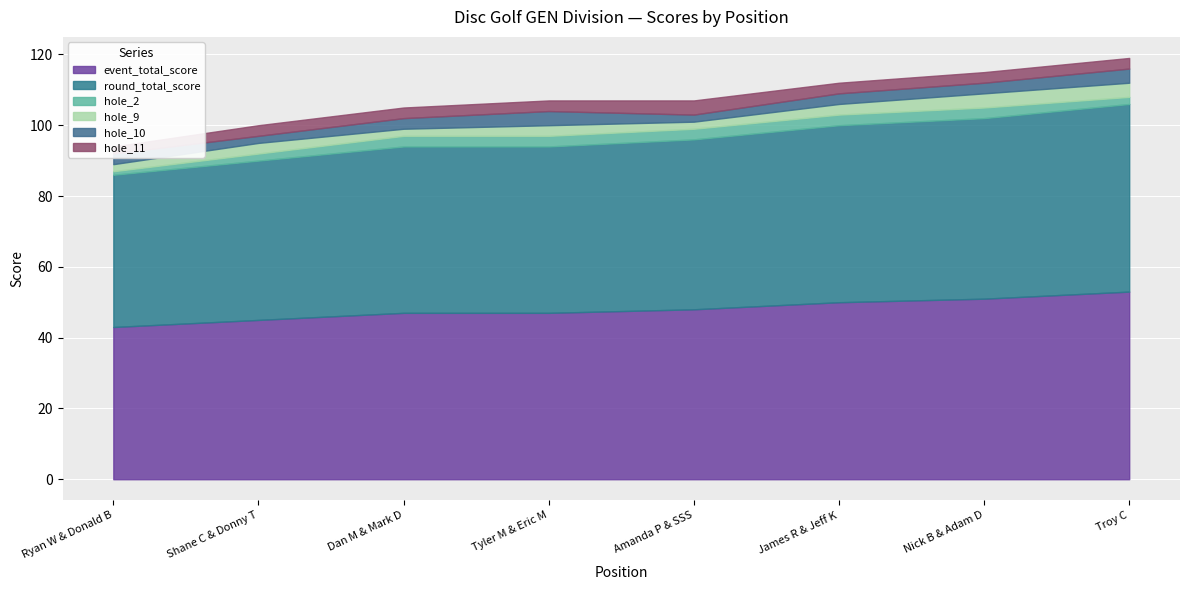

Count the number of data series in this chart.

6